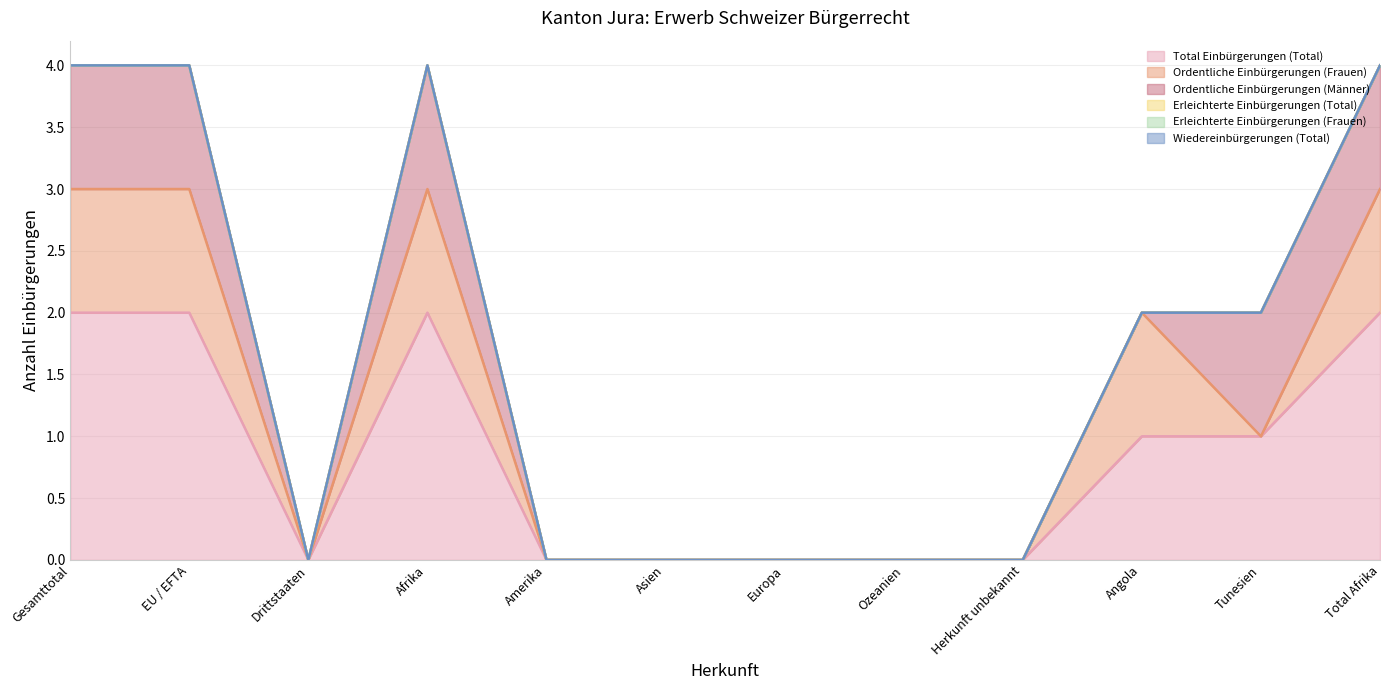

Which series has the largest total across all categories?

Total Einbürgerungen (Total)